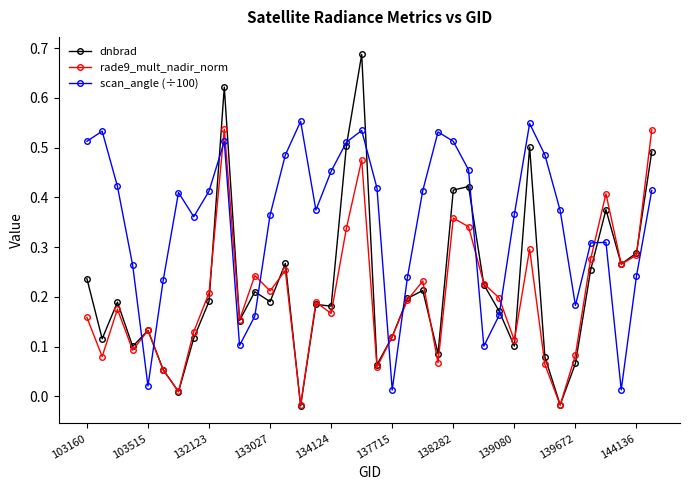

At how many categories does at least one series exceed 0?

38